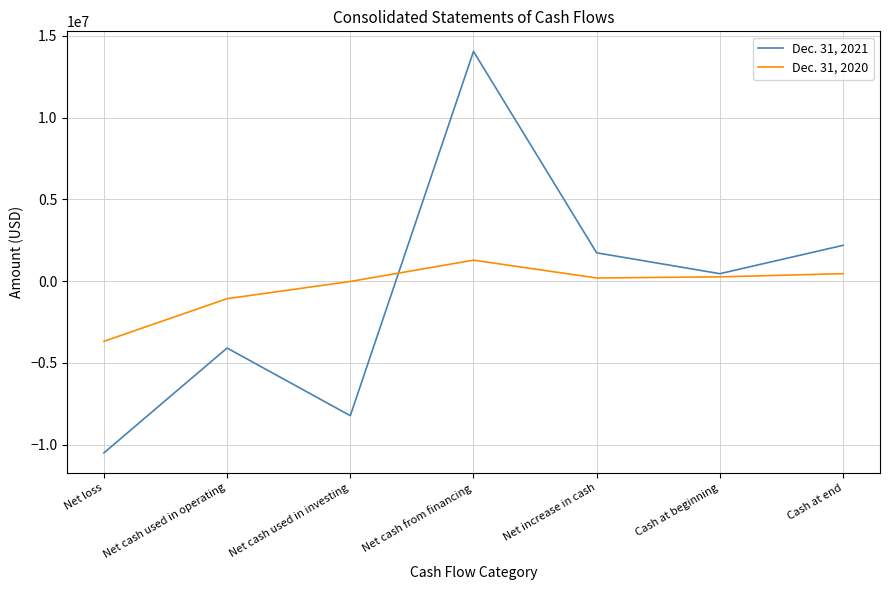

Which series has the widest spread of values?

Dec. 31, 2021